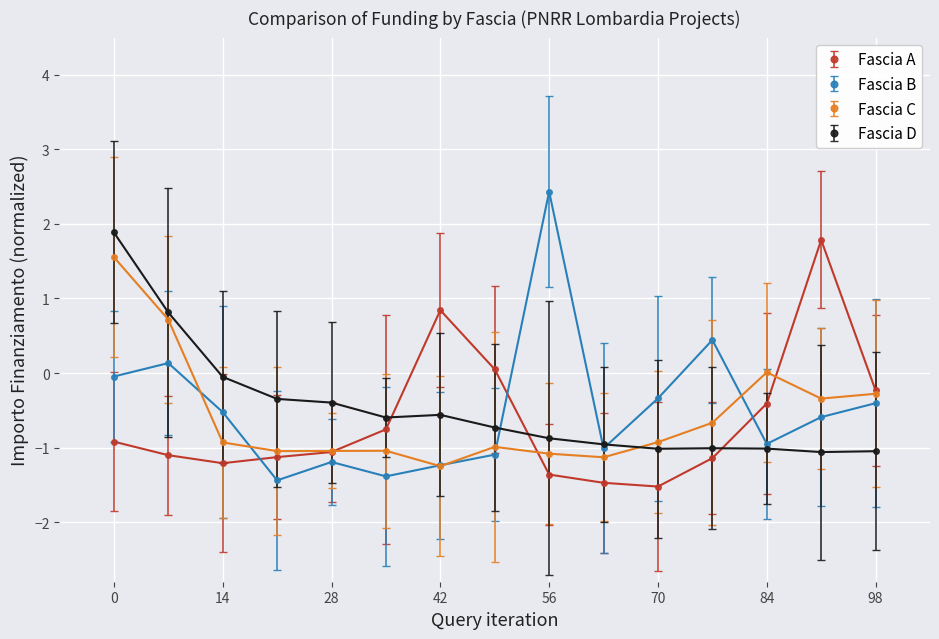

How many values in Fascia D are above zero?

2